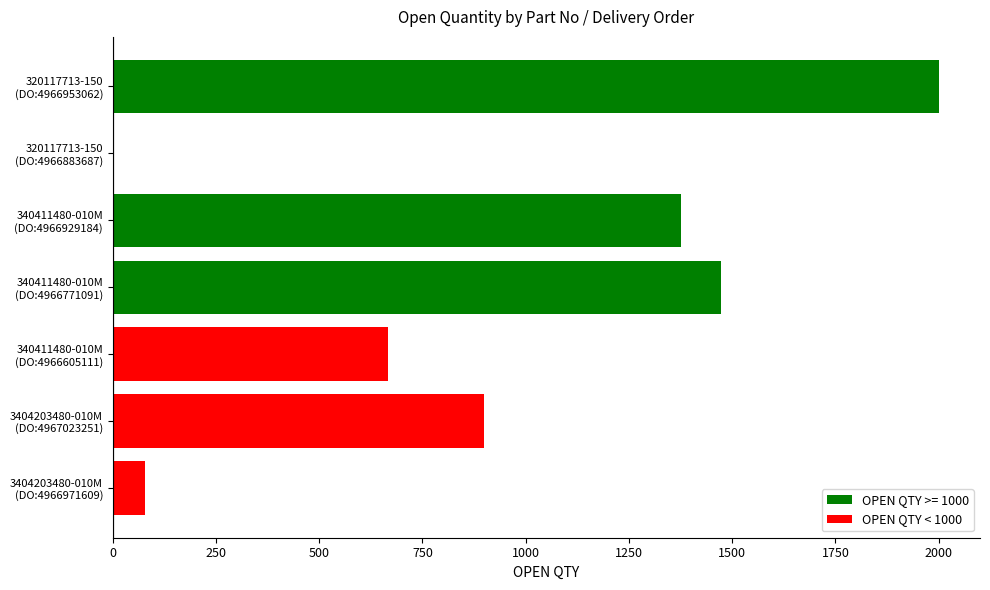

What is the maximum value shown in the chart?

2000